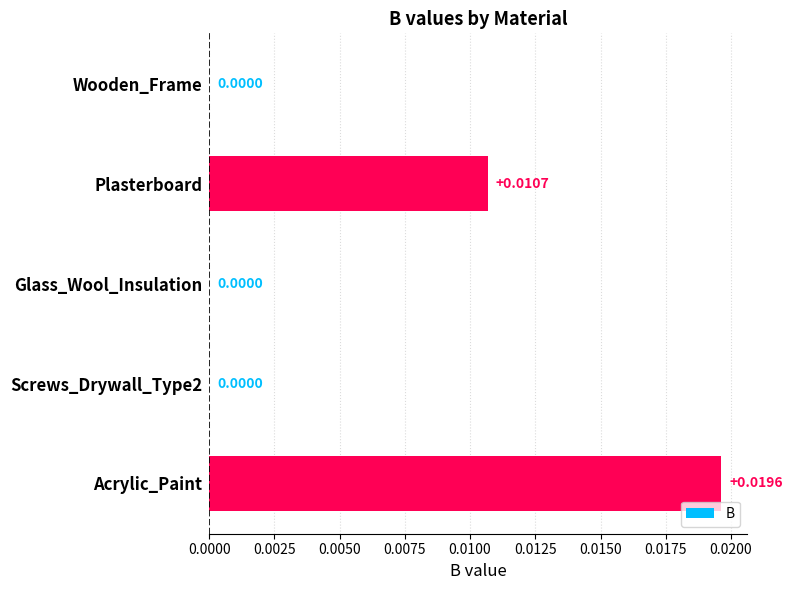

At which category does the chart reach its peak across all series?

Acrylic_Paint